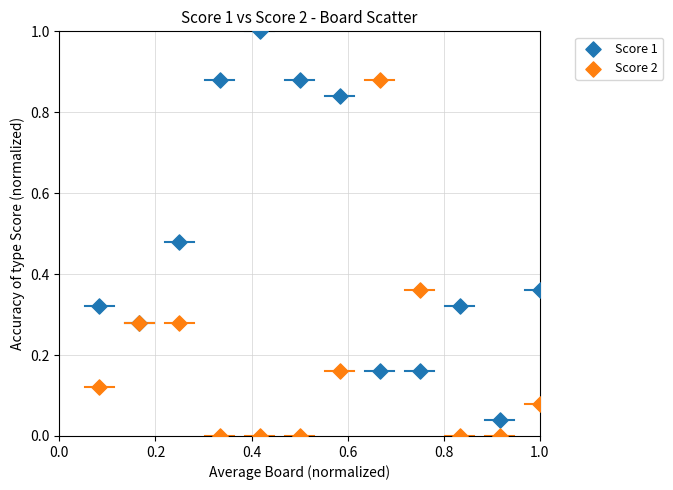

Which series has the largest Y range (max minus min)?

Score 1